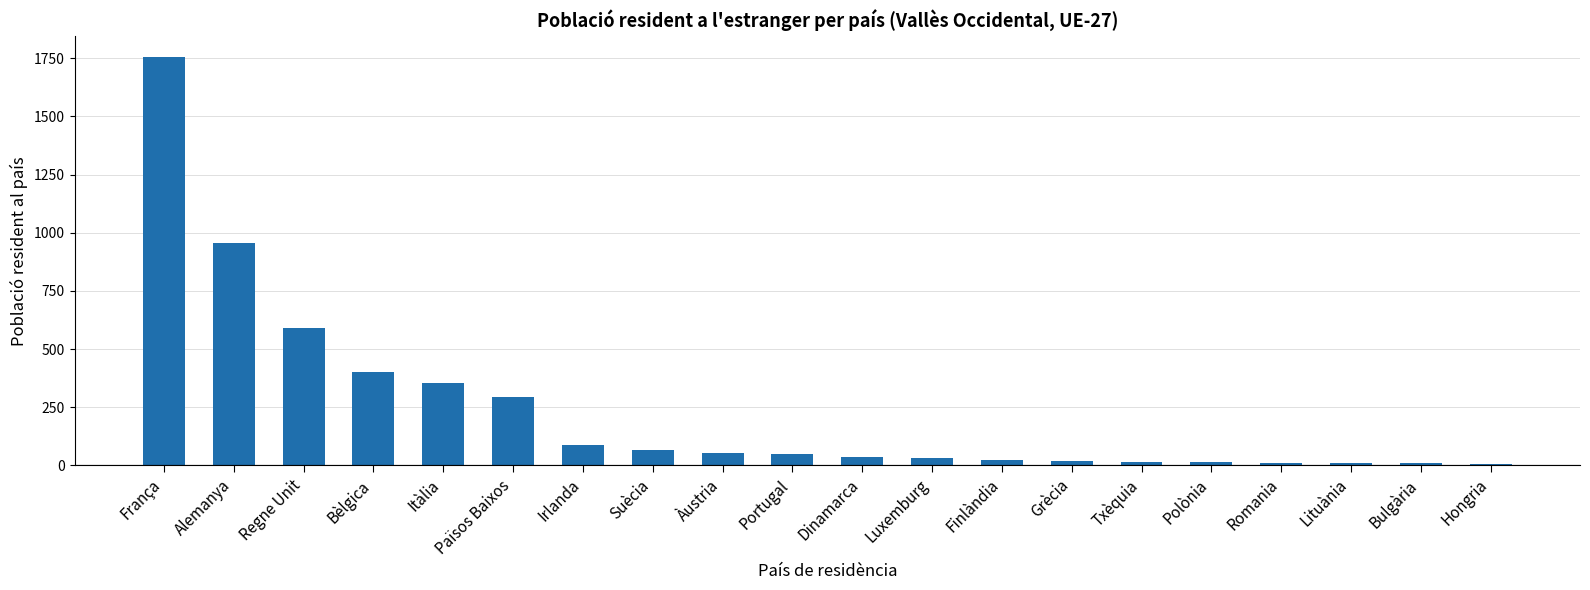

What is the greatest value displayed?

1757